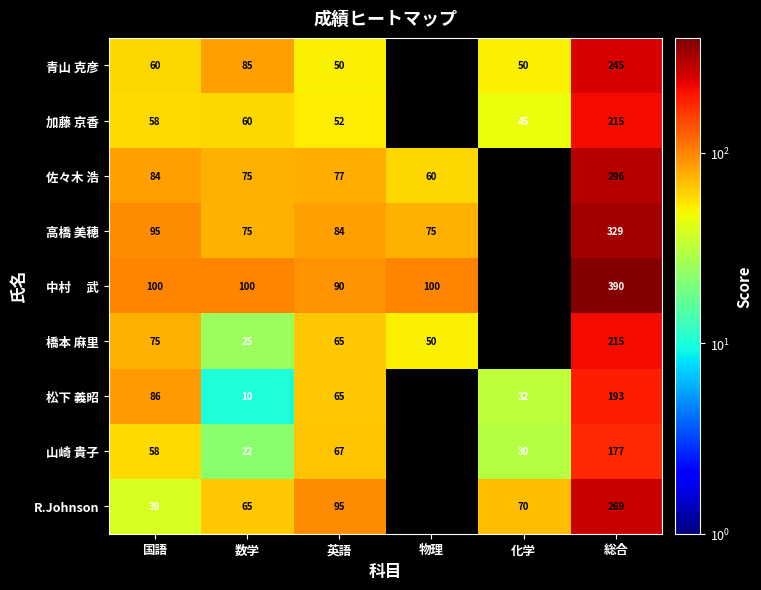

Which has a higher value, 国語 or 数学?

数学